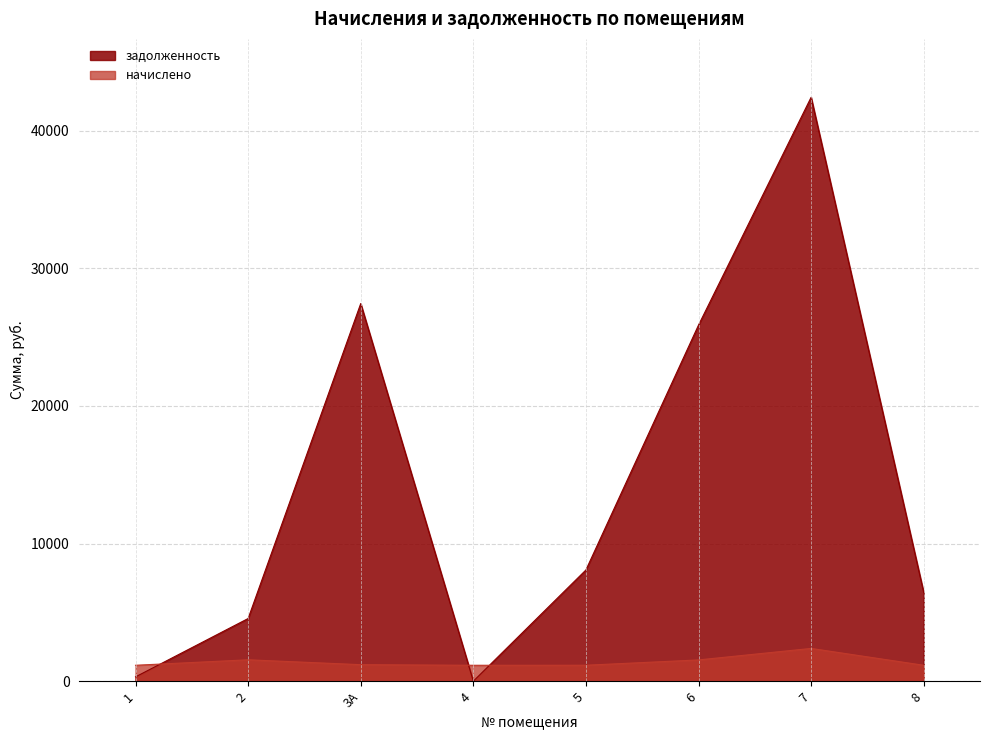

What is the highest value of the начислено series?

2380.8